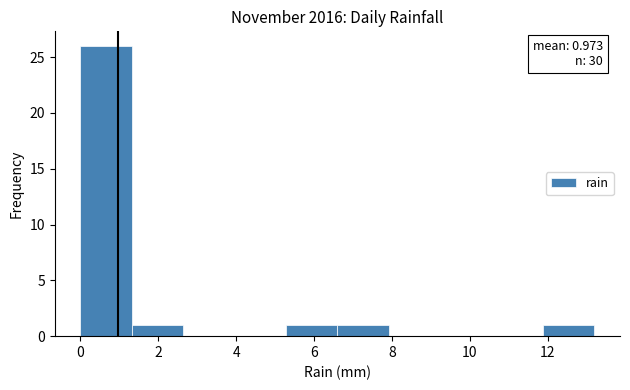

Over which range of the x-axis is the bar tallest?

0.00 to 1.32